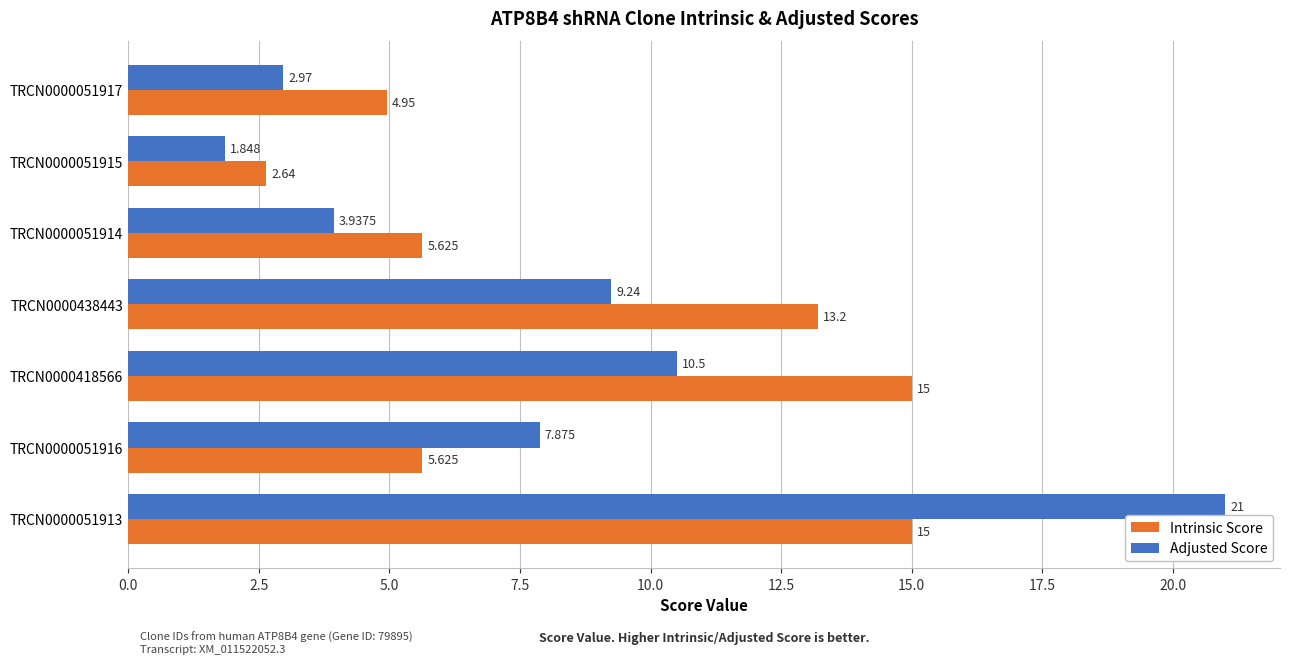

Is the value of Intrinsic Score at TRCN0000051915 greater than the value of Adjusted Score at TRCN0000438443?

No